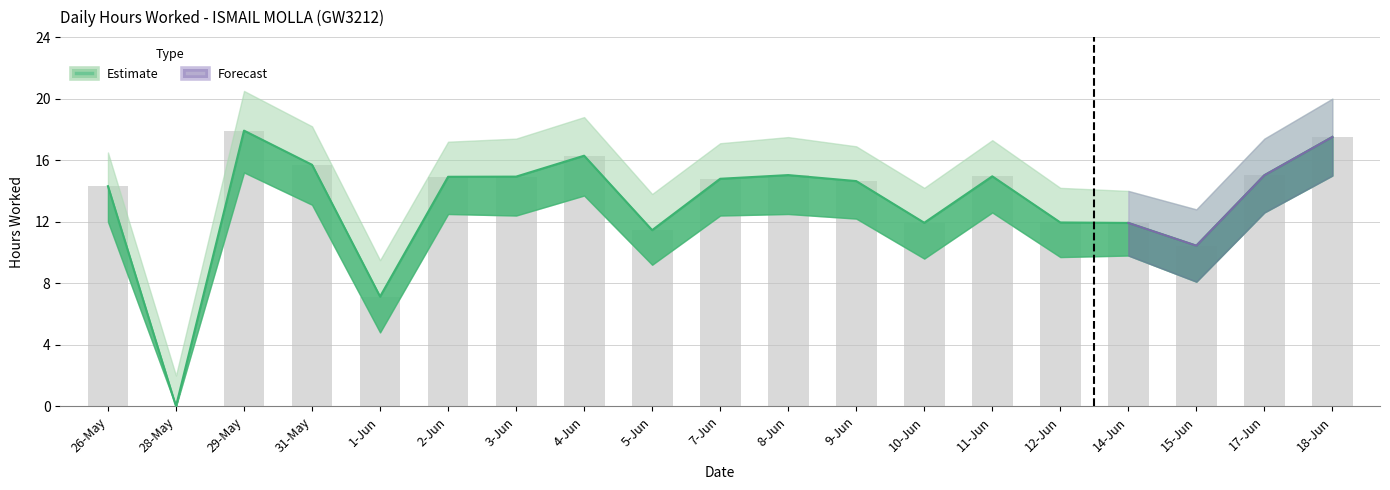

Is the value of hours_worked at 9-Jun greater than the value of upper_bound at 5-Jun?

Yes